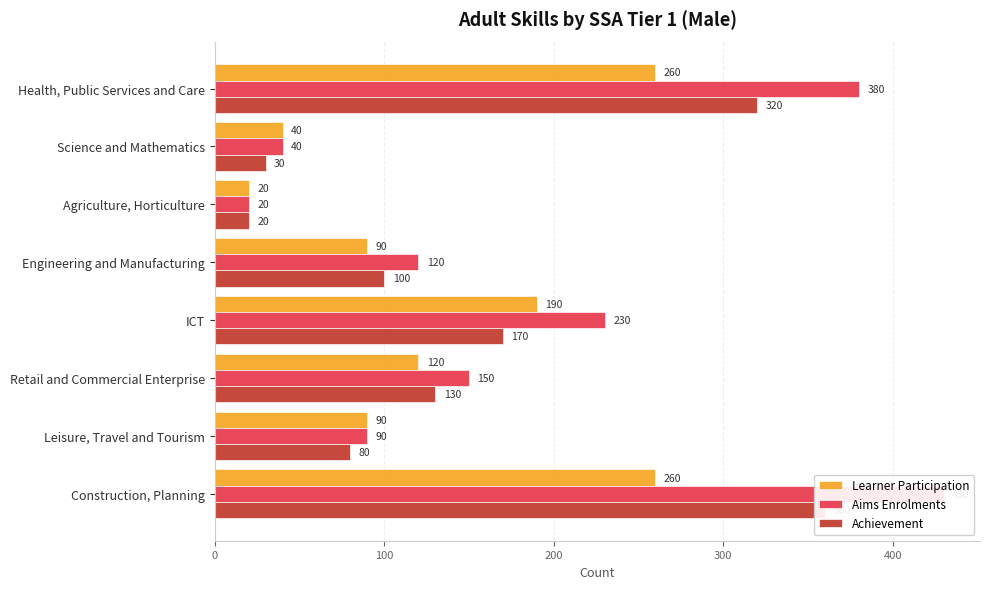

How many bars are there in total?

24